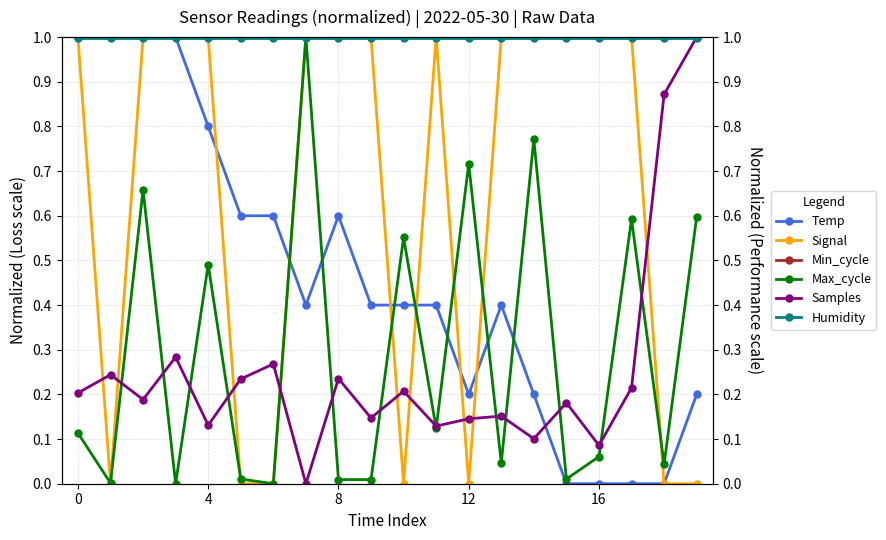

What is the lowest value of the Humidity series?

1.0